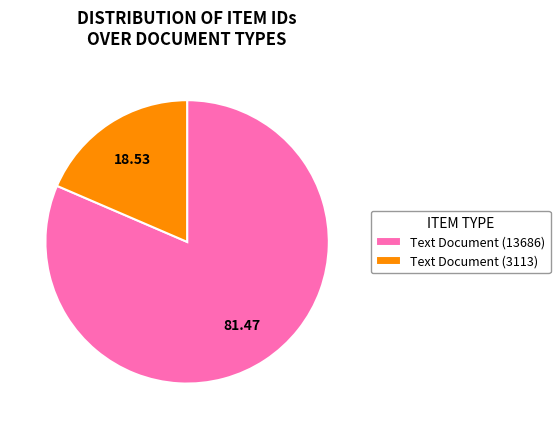

Rank the categories by value from lowest to highest.

Text Document (3113), Text Document (13686)